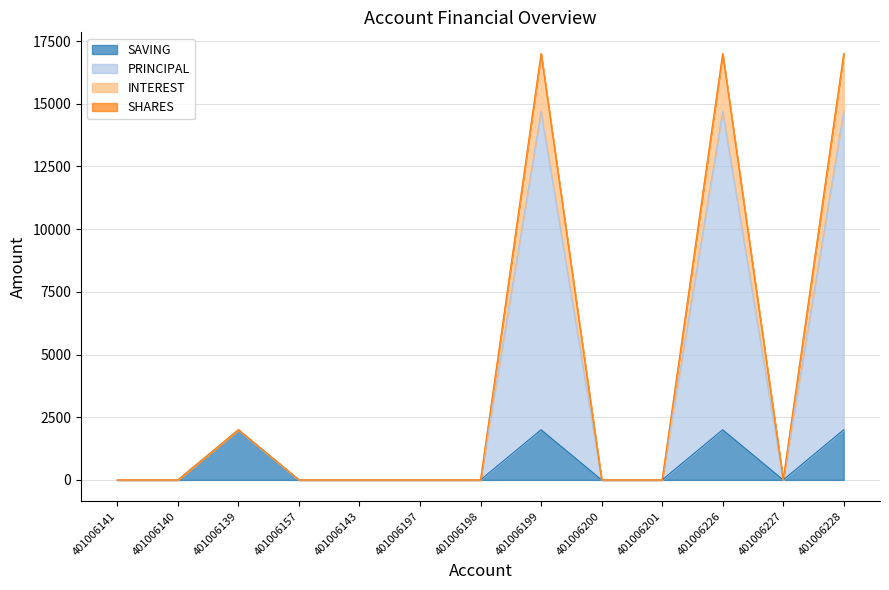

Is the value of PRINCIPAL at 401006226 greater than the value of SAVING at 401006200?

Yes